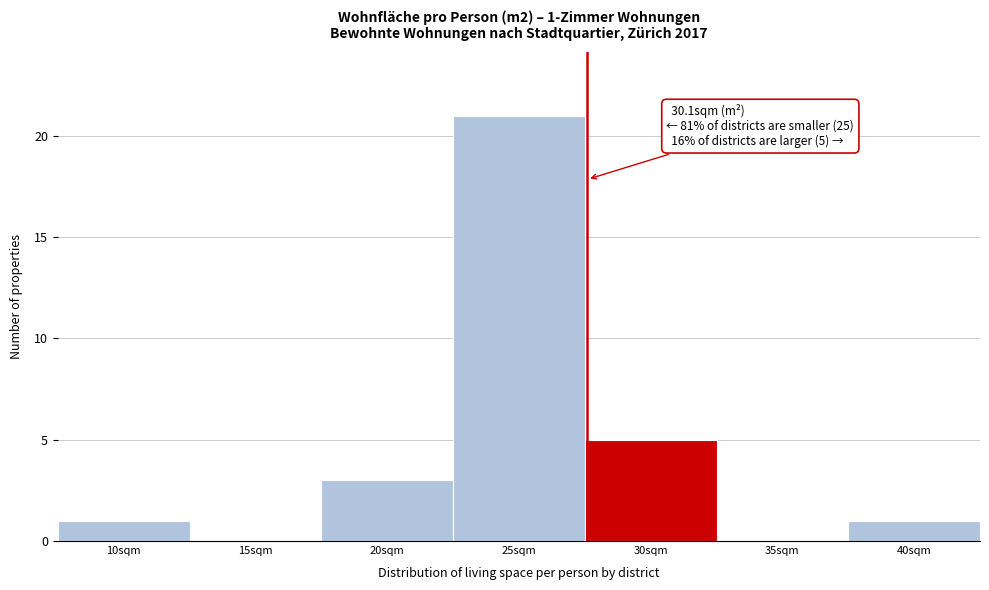

Reading left to right, list all the values displayed in this chart.

10sqm=1	15sqm=0	20sqm=3	25sqm=21	30sqm=5	35sqm=0	40sqm=1